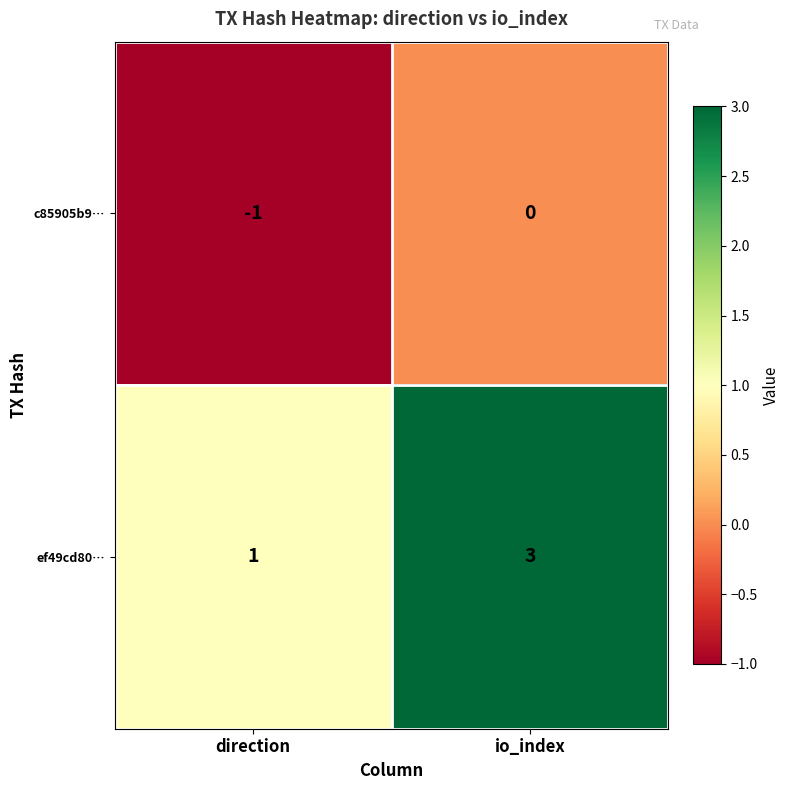

The c85905b9… series shows -1 at direction. True or false?

True